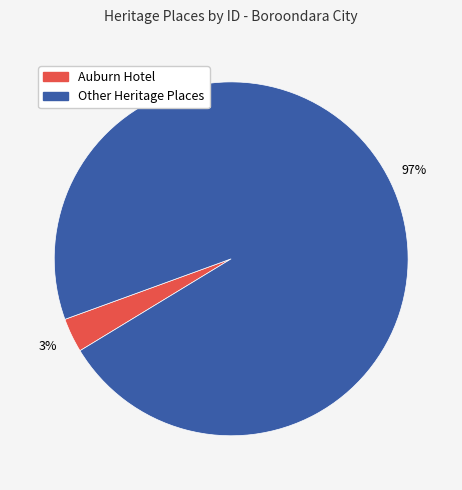

To the nearest percent, what is the average slice percentage?

50%